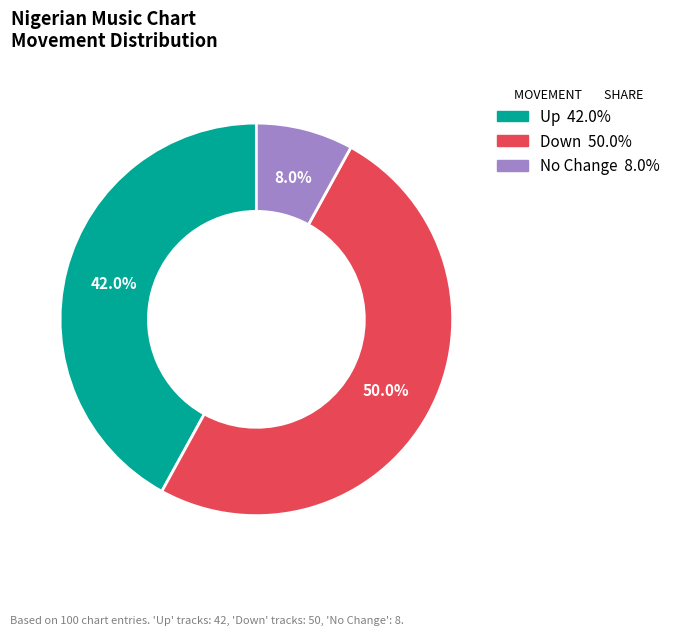

To the nearest percent, what is the average slice percentage?

33%